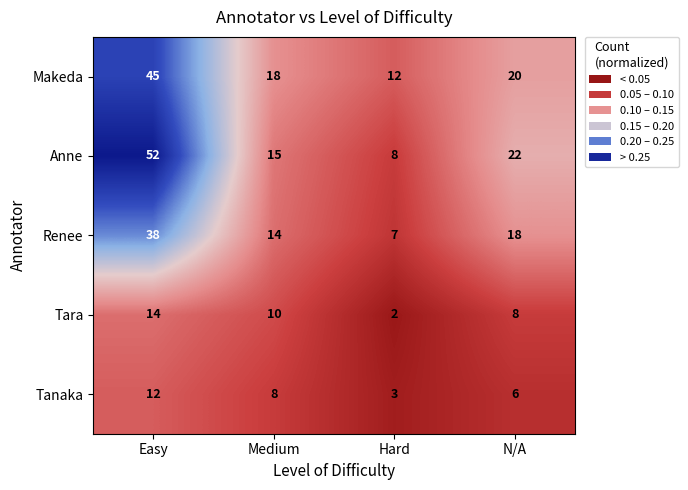

The Tanaka series shows 17 at Easy. True or false?

False